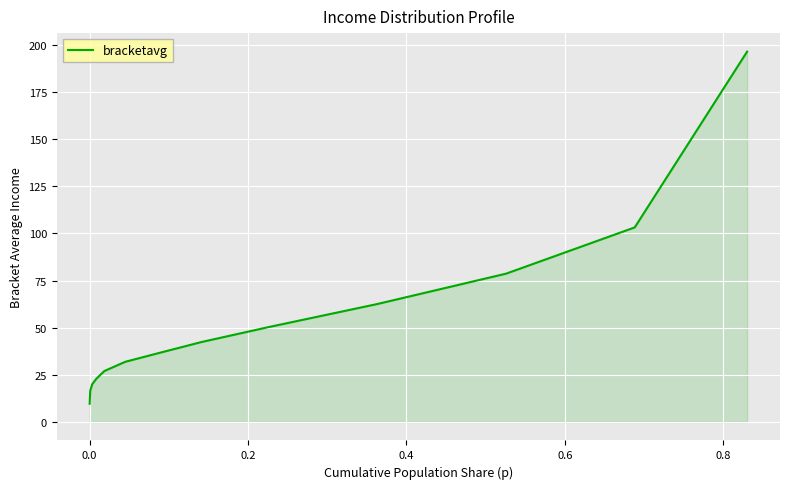

What is the maximum value shown in the chart?

196.5